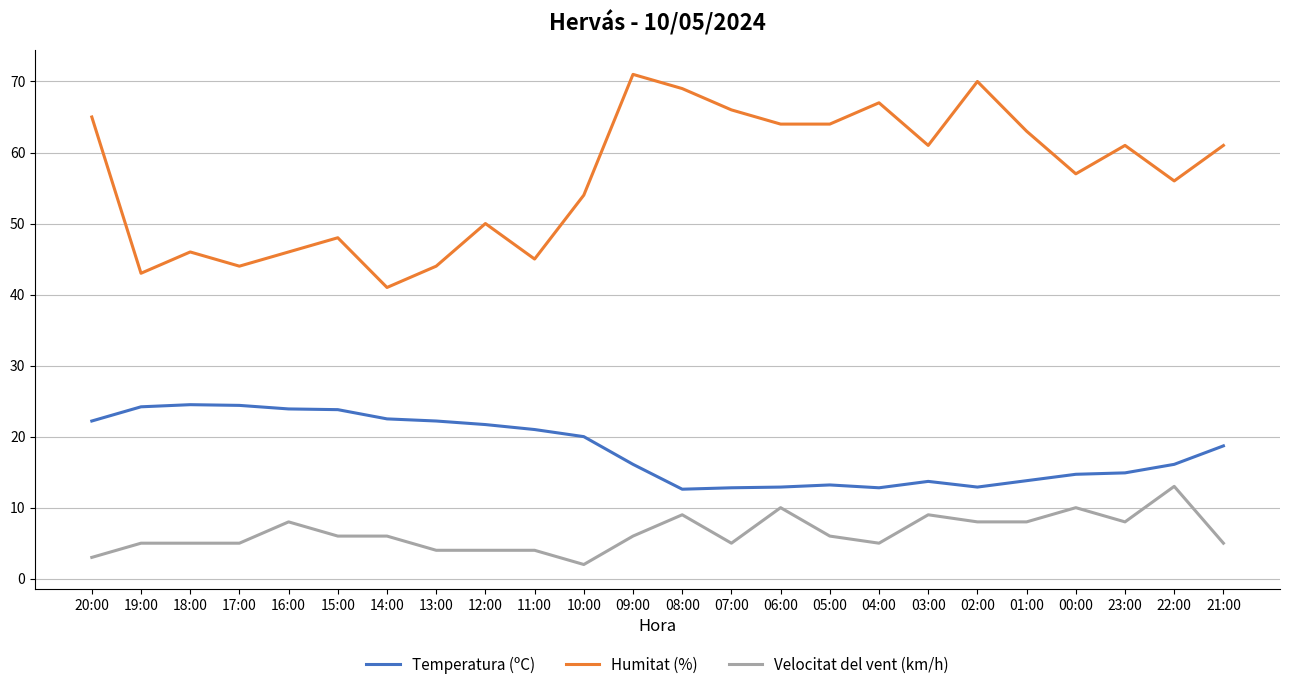

What are all the series names shown in the legend?

Temperatura (ºC), Humitat (%), Velocitat del vent (km/h)